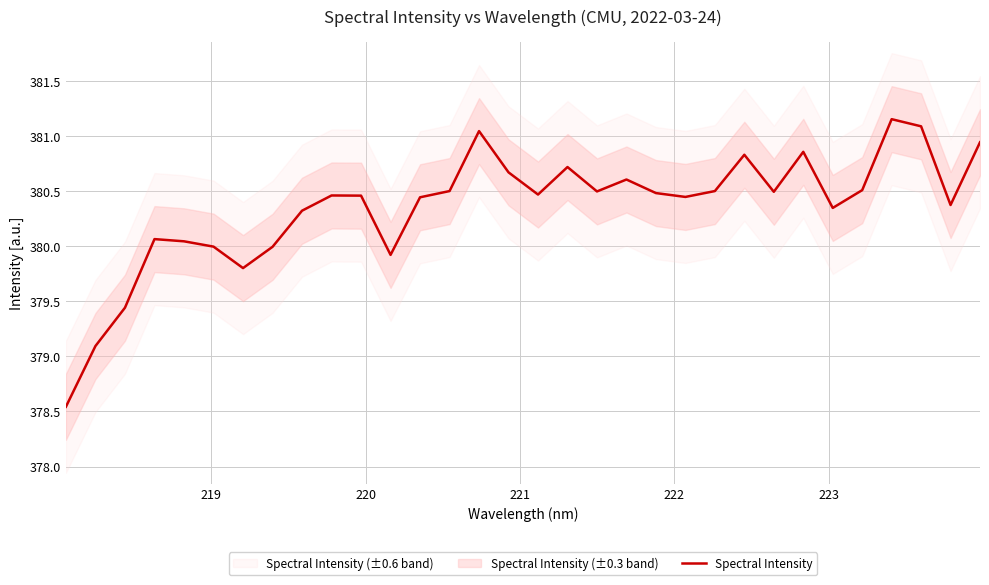

How many interior local peaks (higher than both neighbors) does the data have?

8